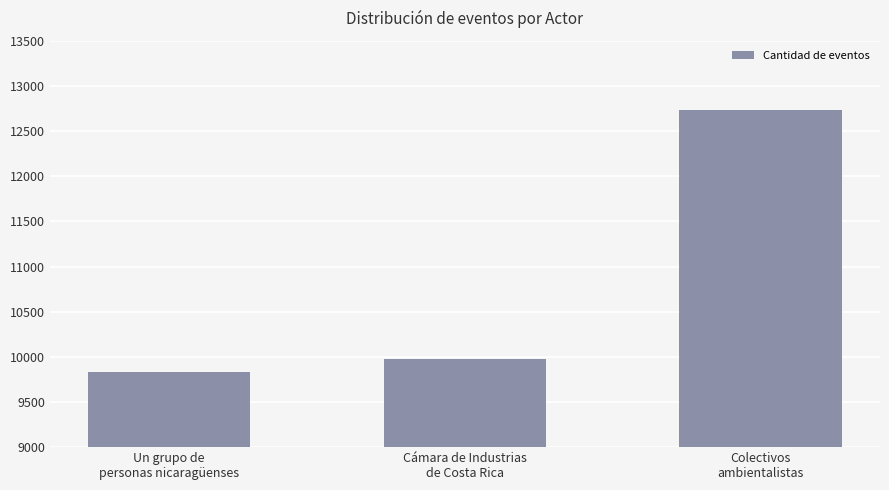

Does the chart contain any negative values?

No